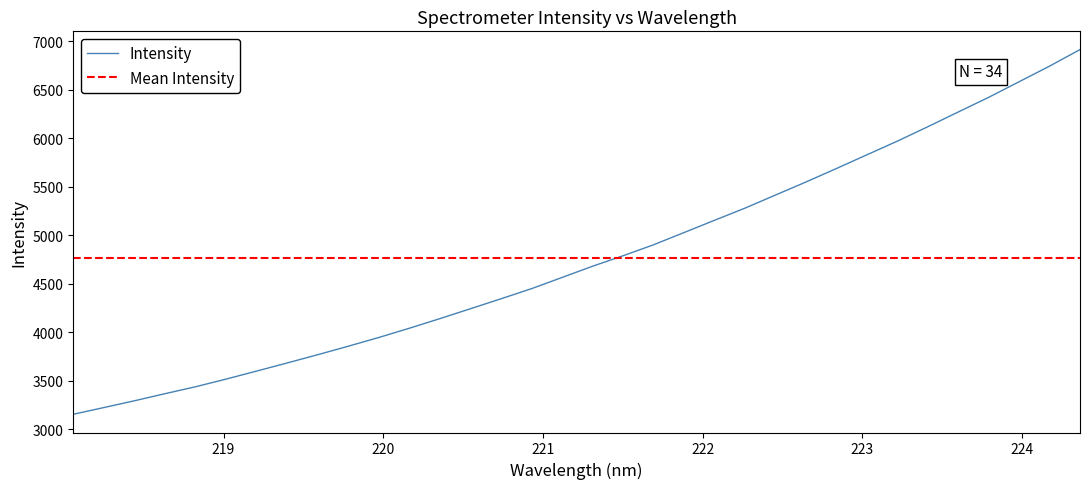

At which label is the value closest to 5032?

221.8812